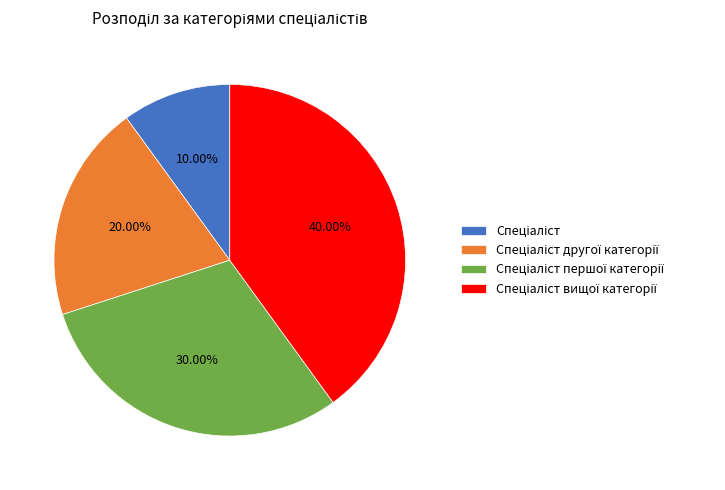

How many segments does this pie chart have?

4